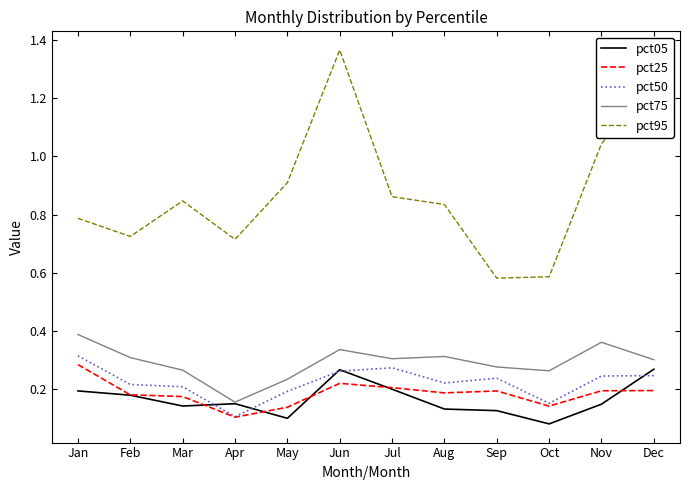

True or false: pct50 has a value of 0.4 at Aug.

False